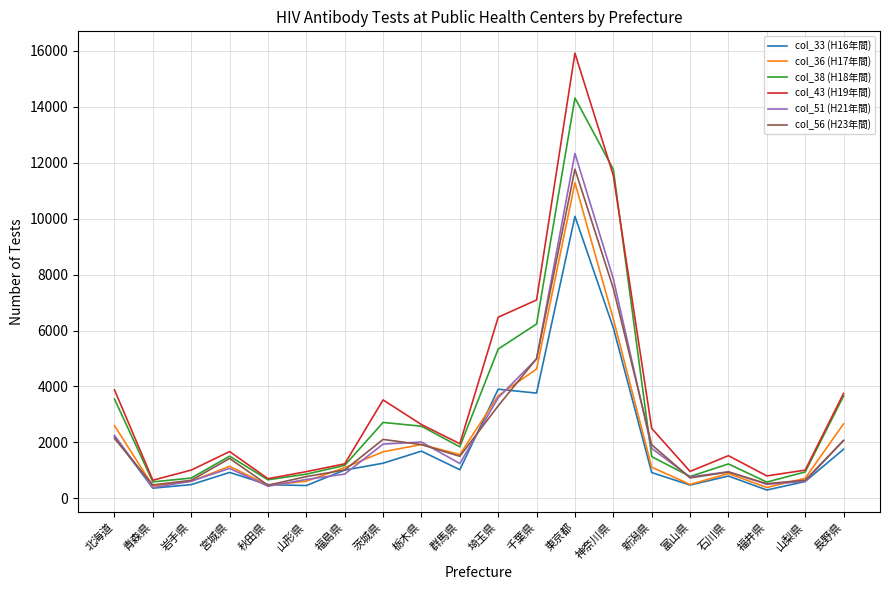

Does the chart have visible grid lines?

Yes